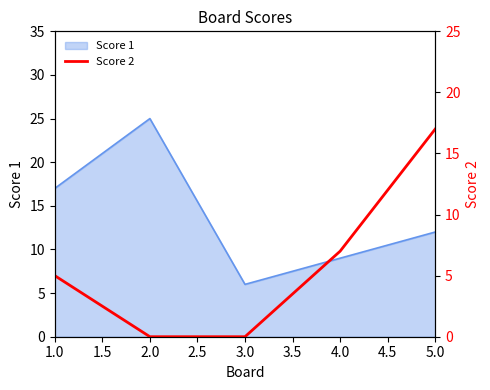

The value of Score 1 at 5.0 is 12. True or false?

True